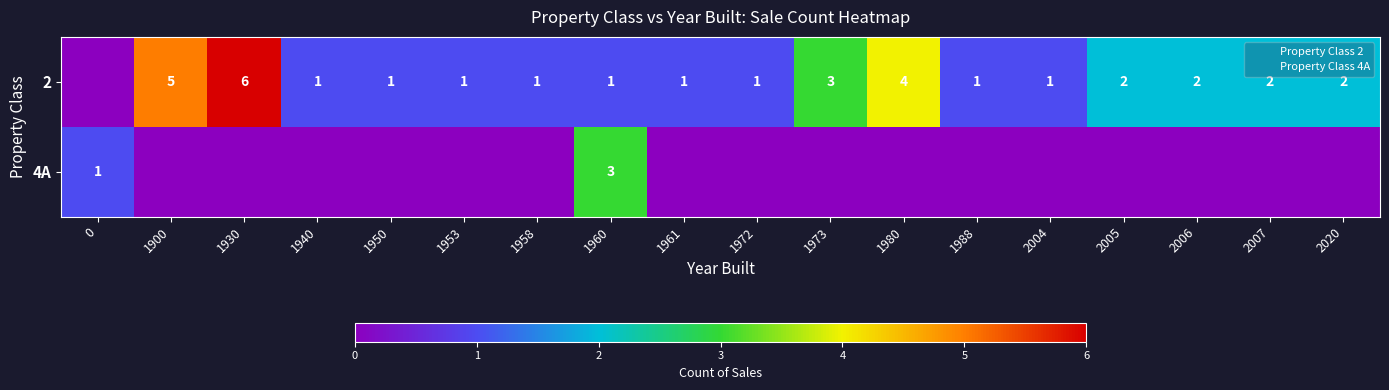

What is the difference between the 4A values at 1960 and 2020?

3